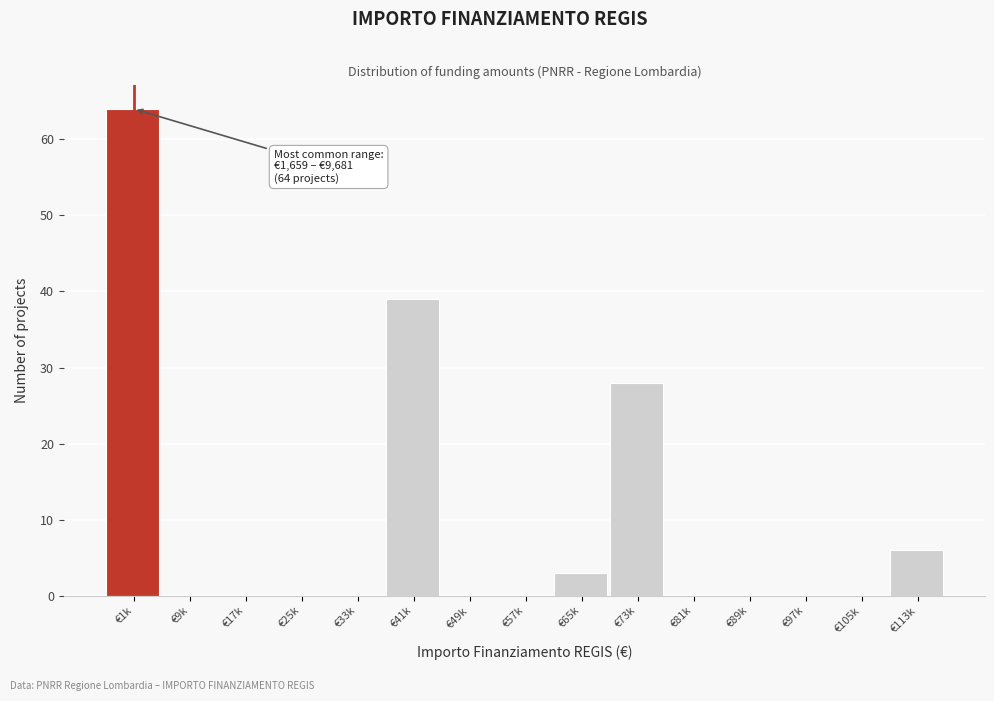

Reading left to right, what are all the values shown in this chart?

€1k=64	€9k=0	€17k=0	€25k=0	€33k=0	€41k=39	€49k=0	€57k=0	€65k=3	€73k=28	€81k=0	€89k=0	€97k=0	€105k=0	€113k=6